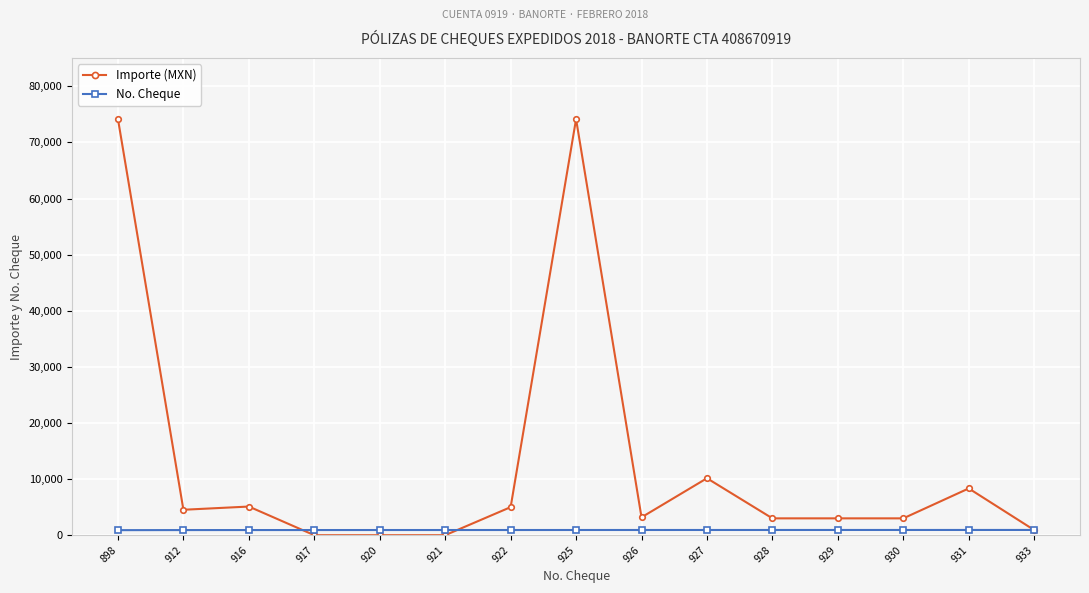

Does the chart have visible grid lines?

Yes